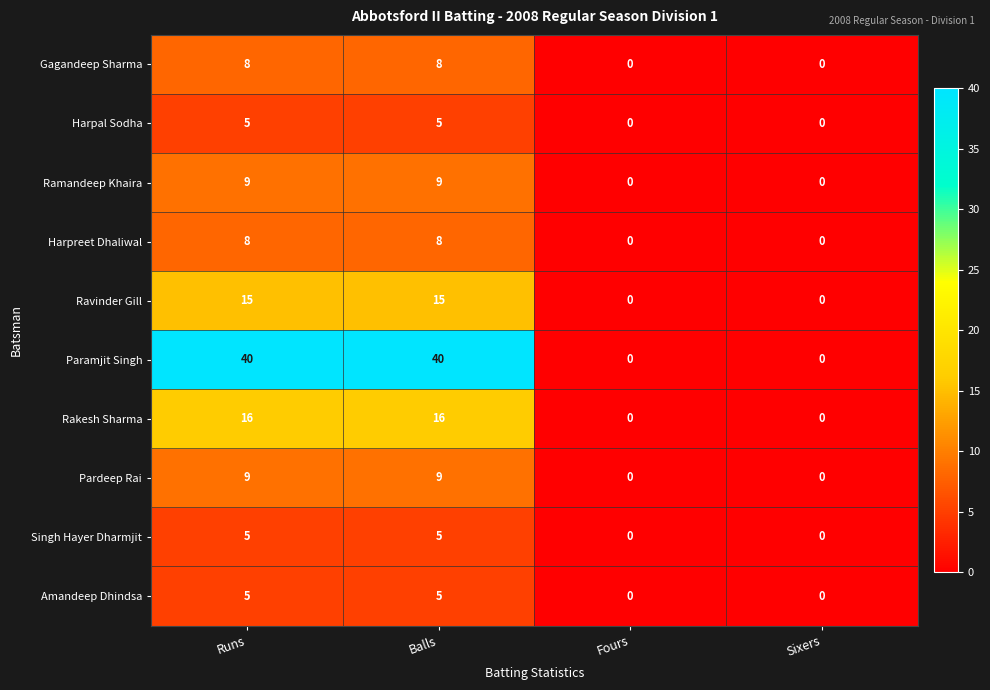

Count the Harpreet Dhaliwal values in the range 0 to 8.

4